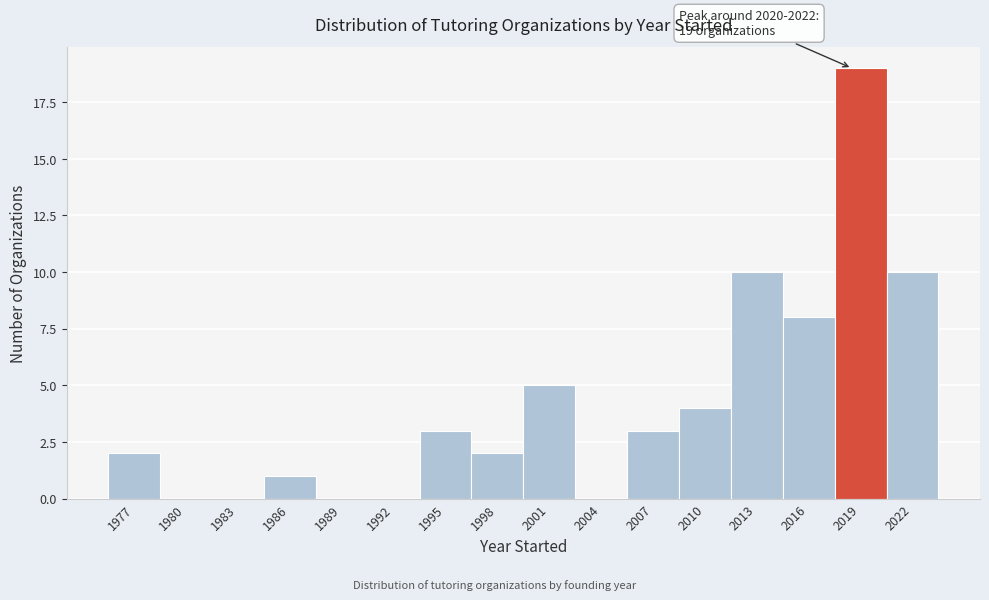

Reading left to right, extract all data points from this chart.

1977=2	1980=0	1983=0	1986=1	1989=0	1992=0	1995=3	1998=2	2001=5	2004=0	2007=3	2010=4	2013=10	2016=8	2019=19	2022=10